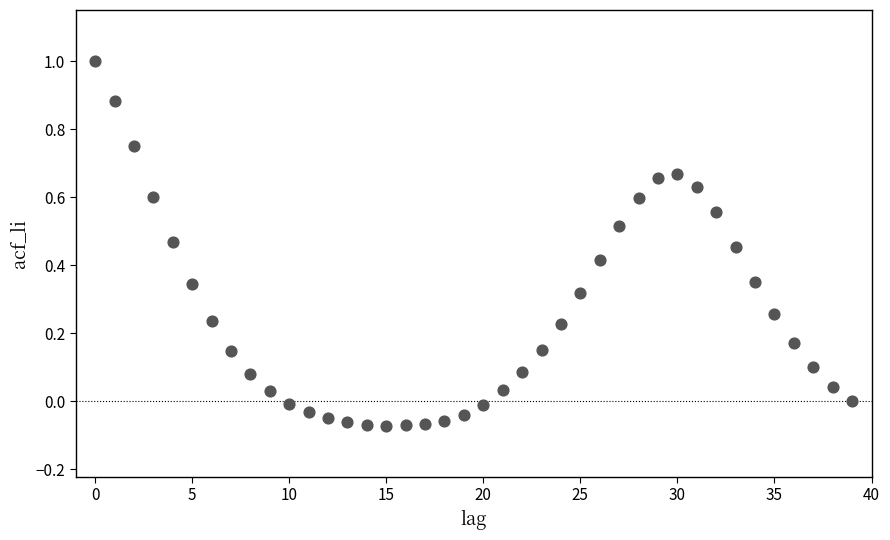

What is the range of Y values (max minus min)?

1.1